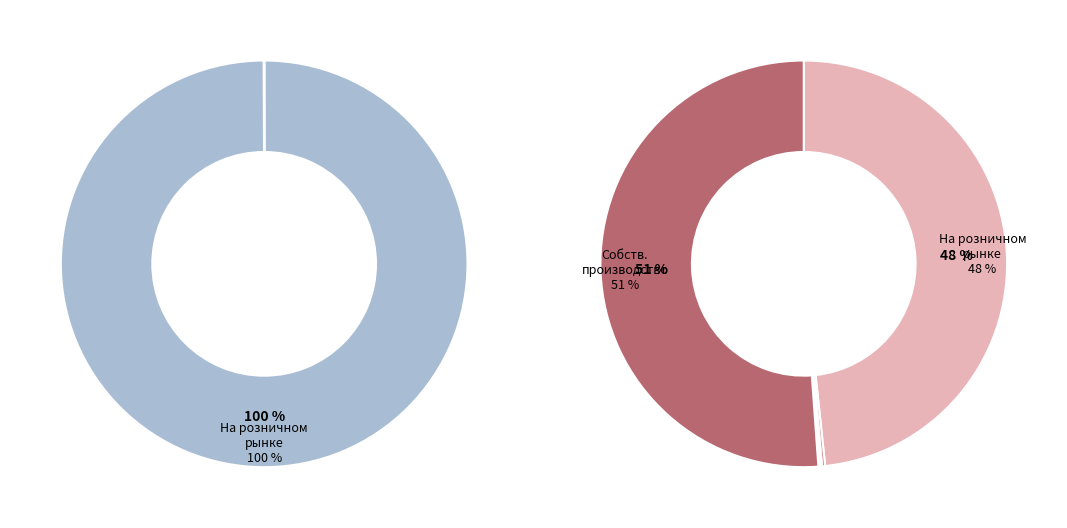

True or false: На розничном рынке по нерегулируемым ценам accounts for 94% of the total.

False